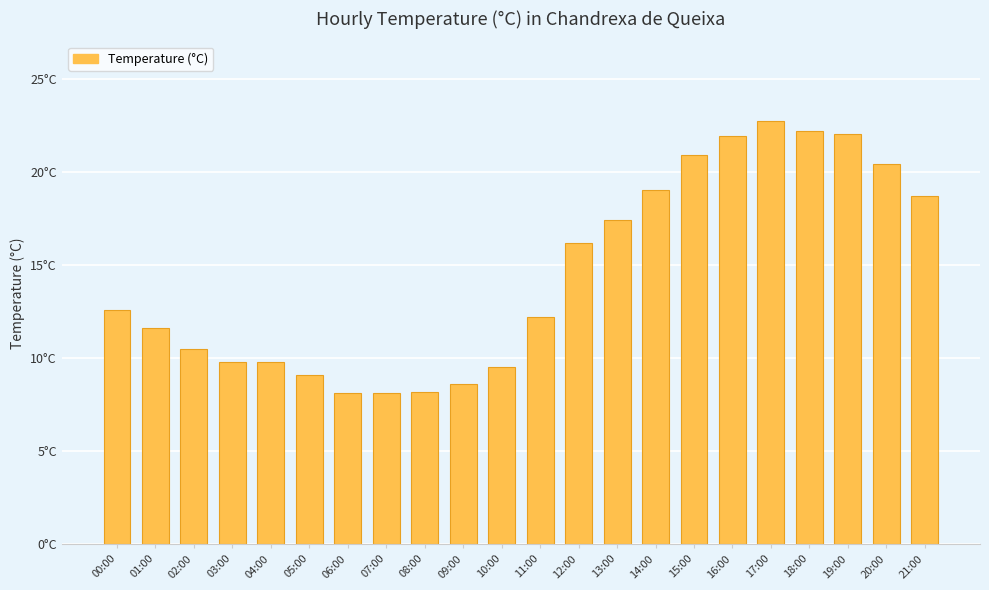

At which category does the chart reach its peak across all series?

17:00